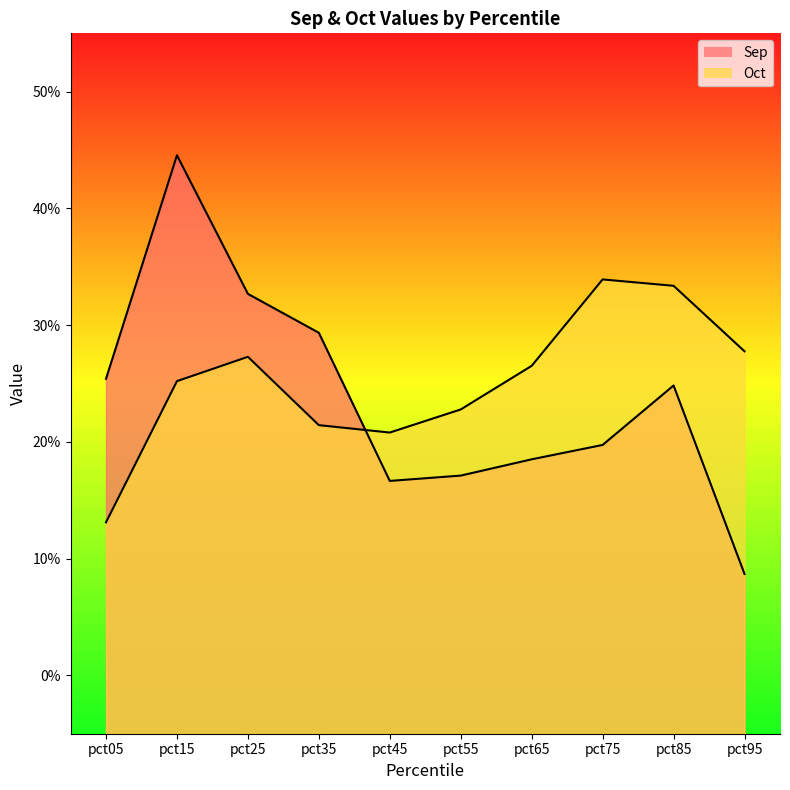

How many Oct values are between 0 and 1?

10